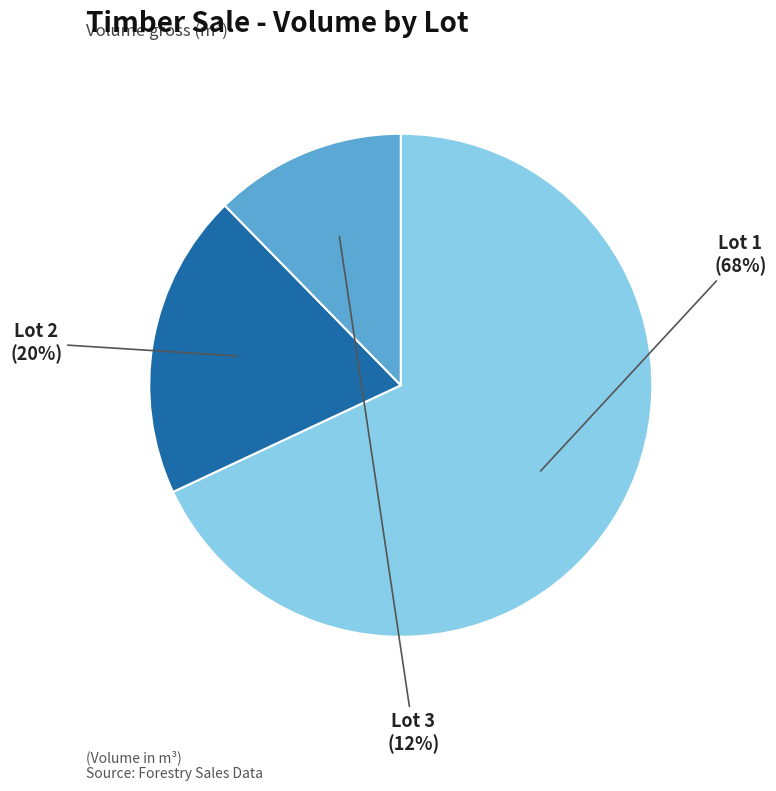

What is the largest slice in the pie chart?

Lot 1